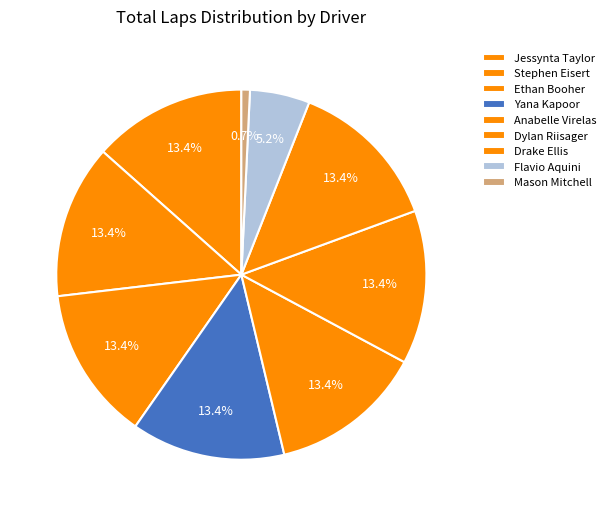

Count the number of slices in the pie.

9